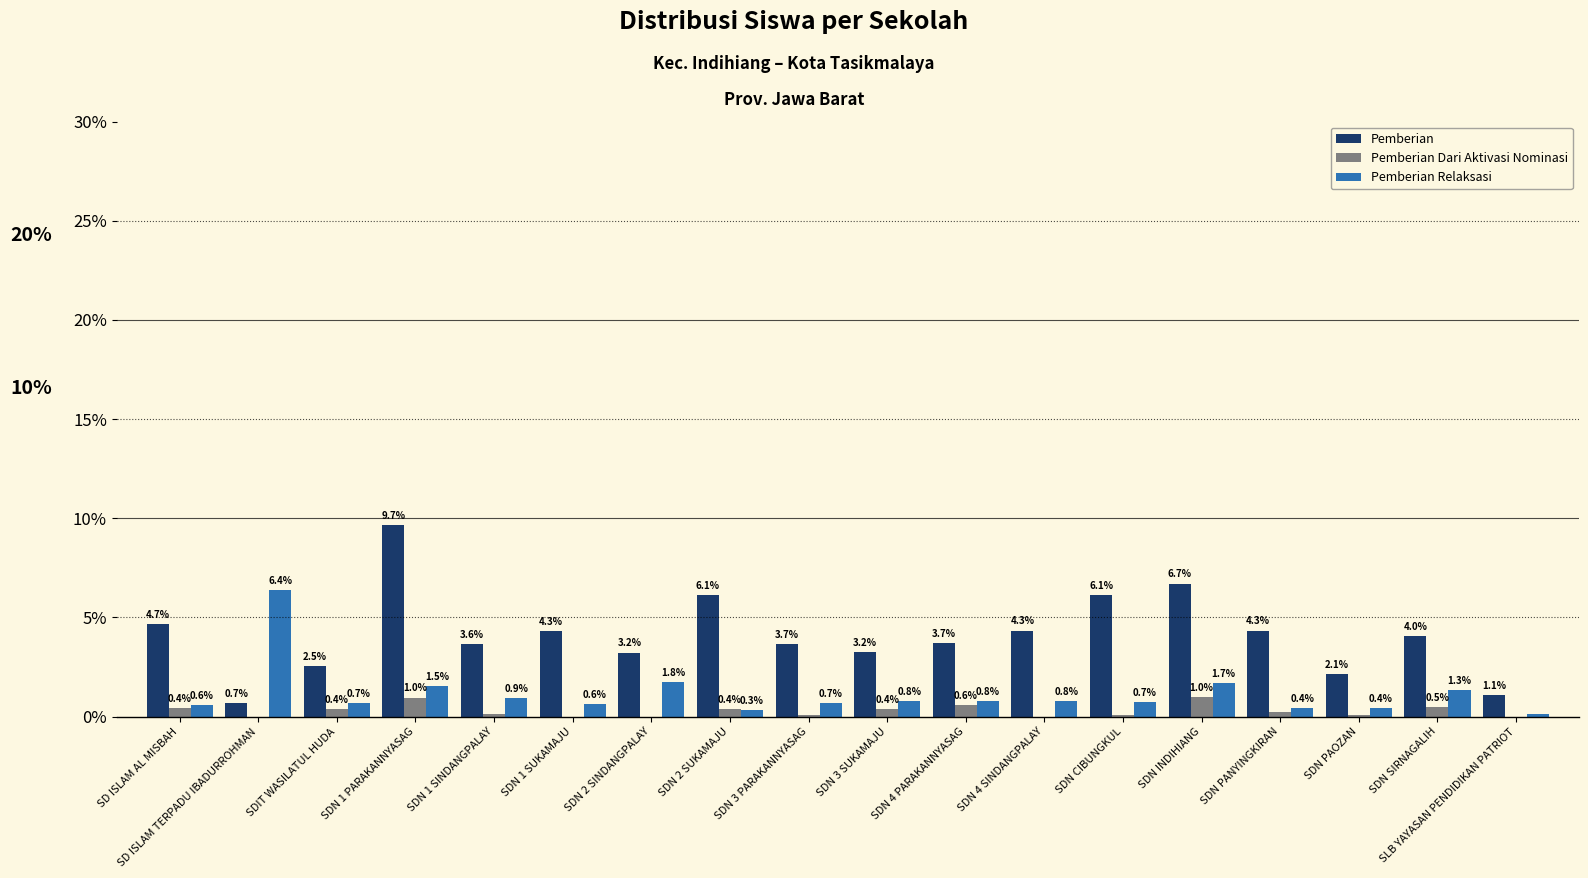

At which category is the sum across all series the highest?

SDN 1 PARAKANNYASAG